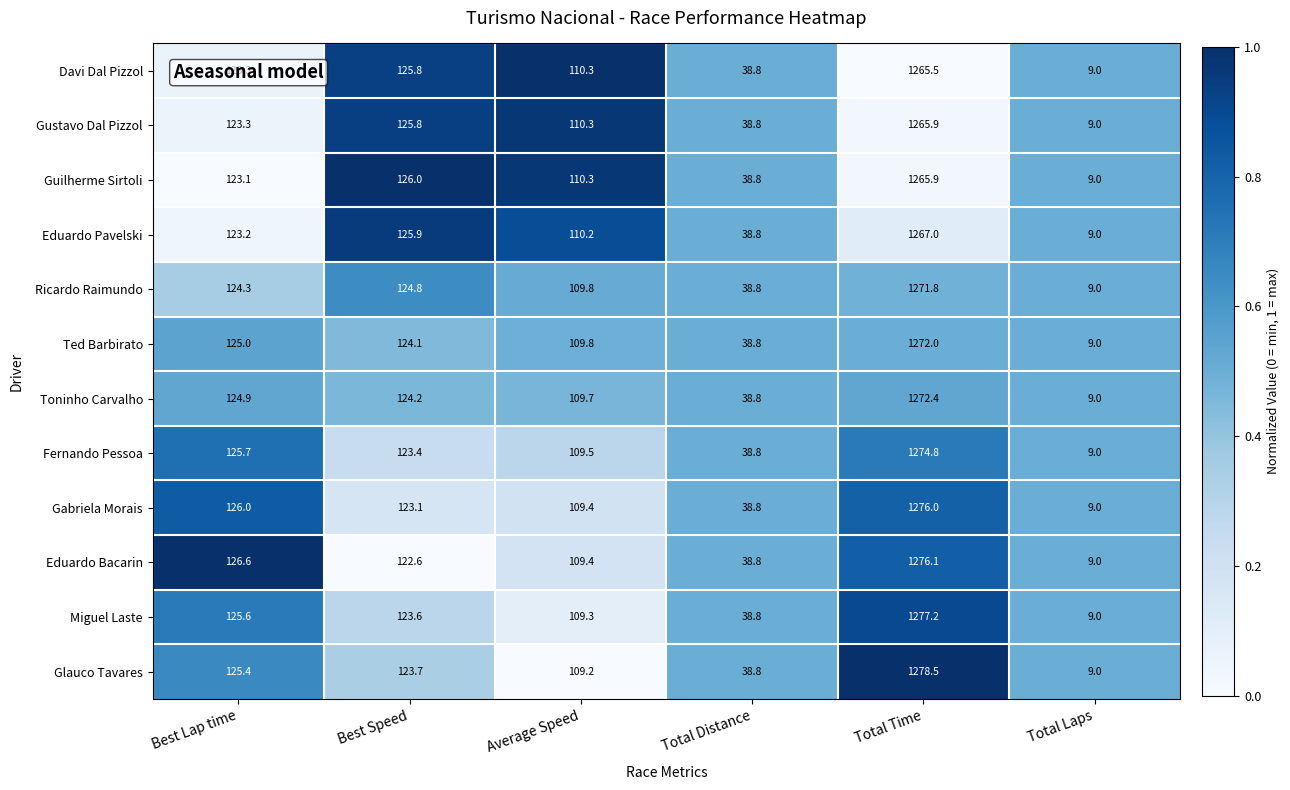

True or false: Gabriela Morais has a value of 2.4 at Total Laps.

False